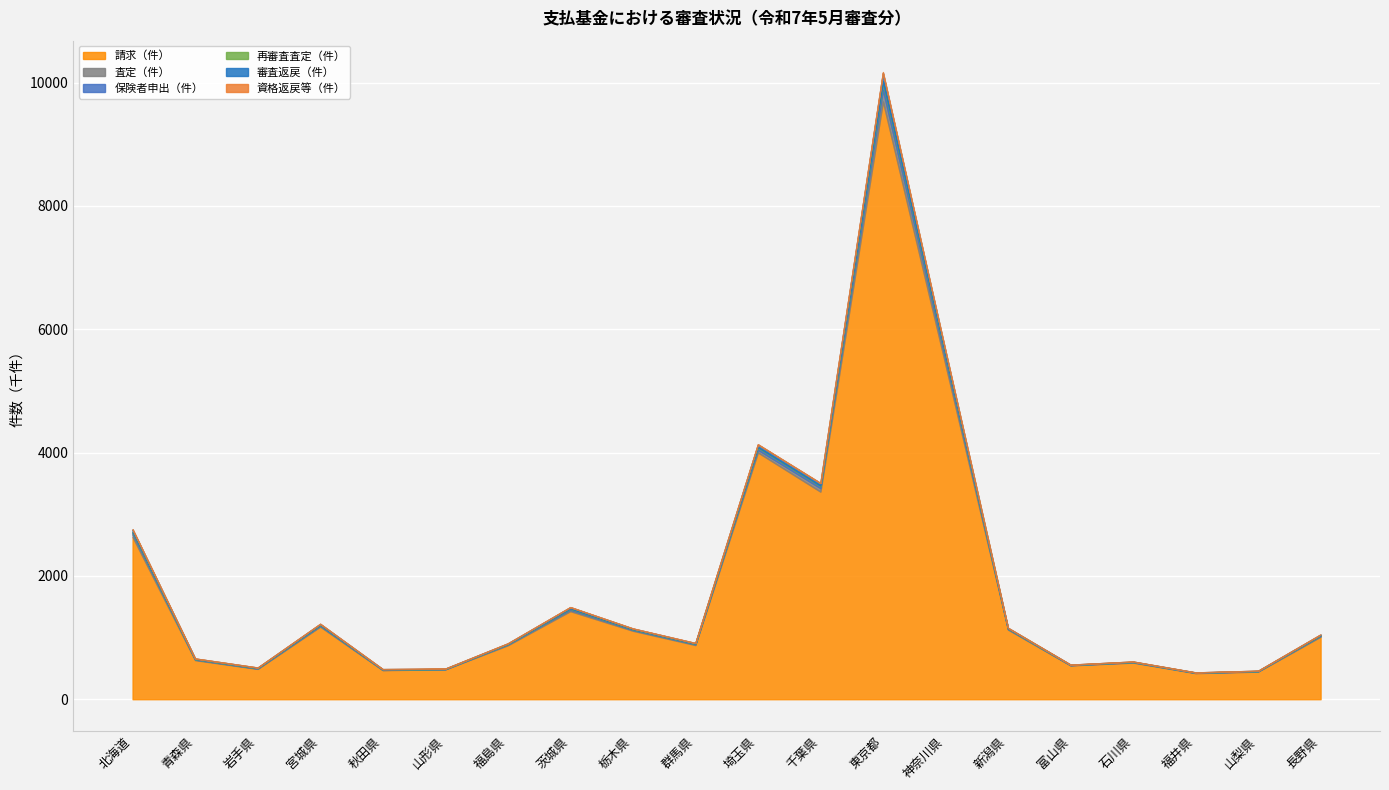

Is it true that 請求（件） equals 258928 at 群馬県?

False